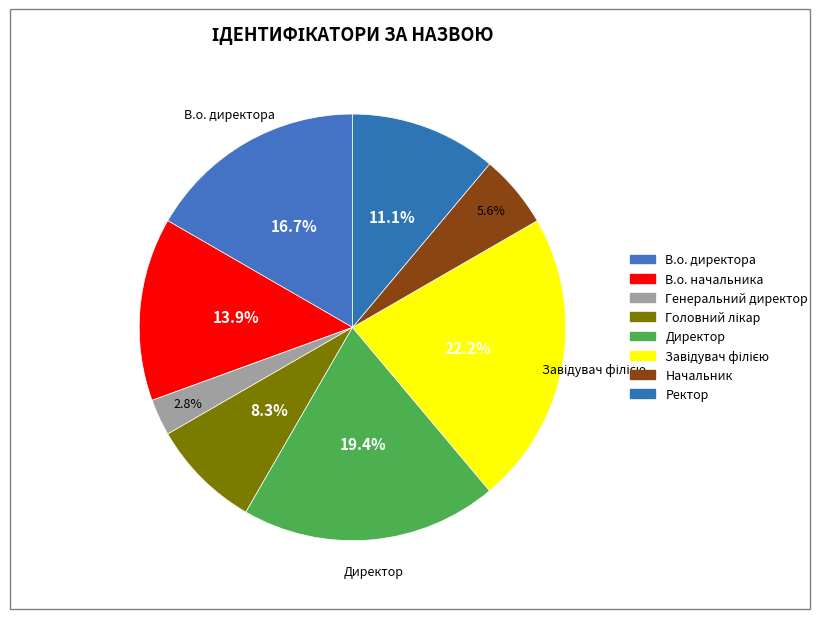

Count the number of slices in the pie.

8